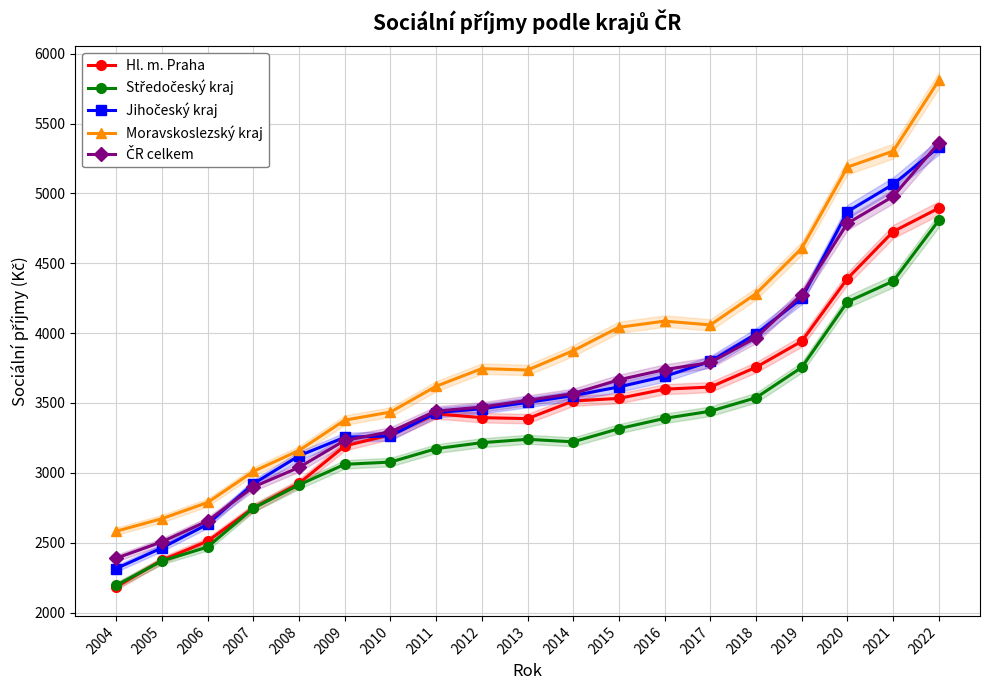

In Středočeský kraj, how many points are higher than both neighbors (excluding endpoints)?

1